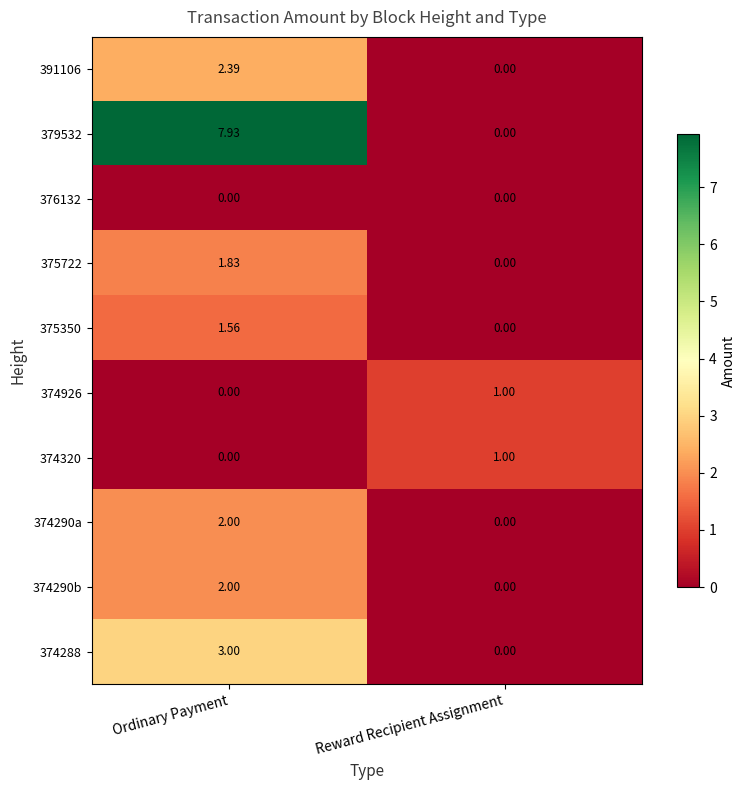

Which category has the lowest value in the 374290b series?

Reward Recipient Assignment